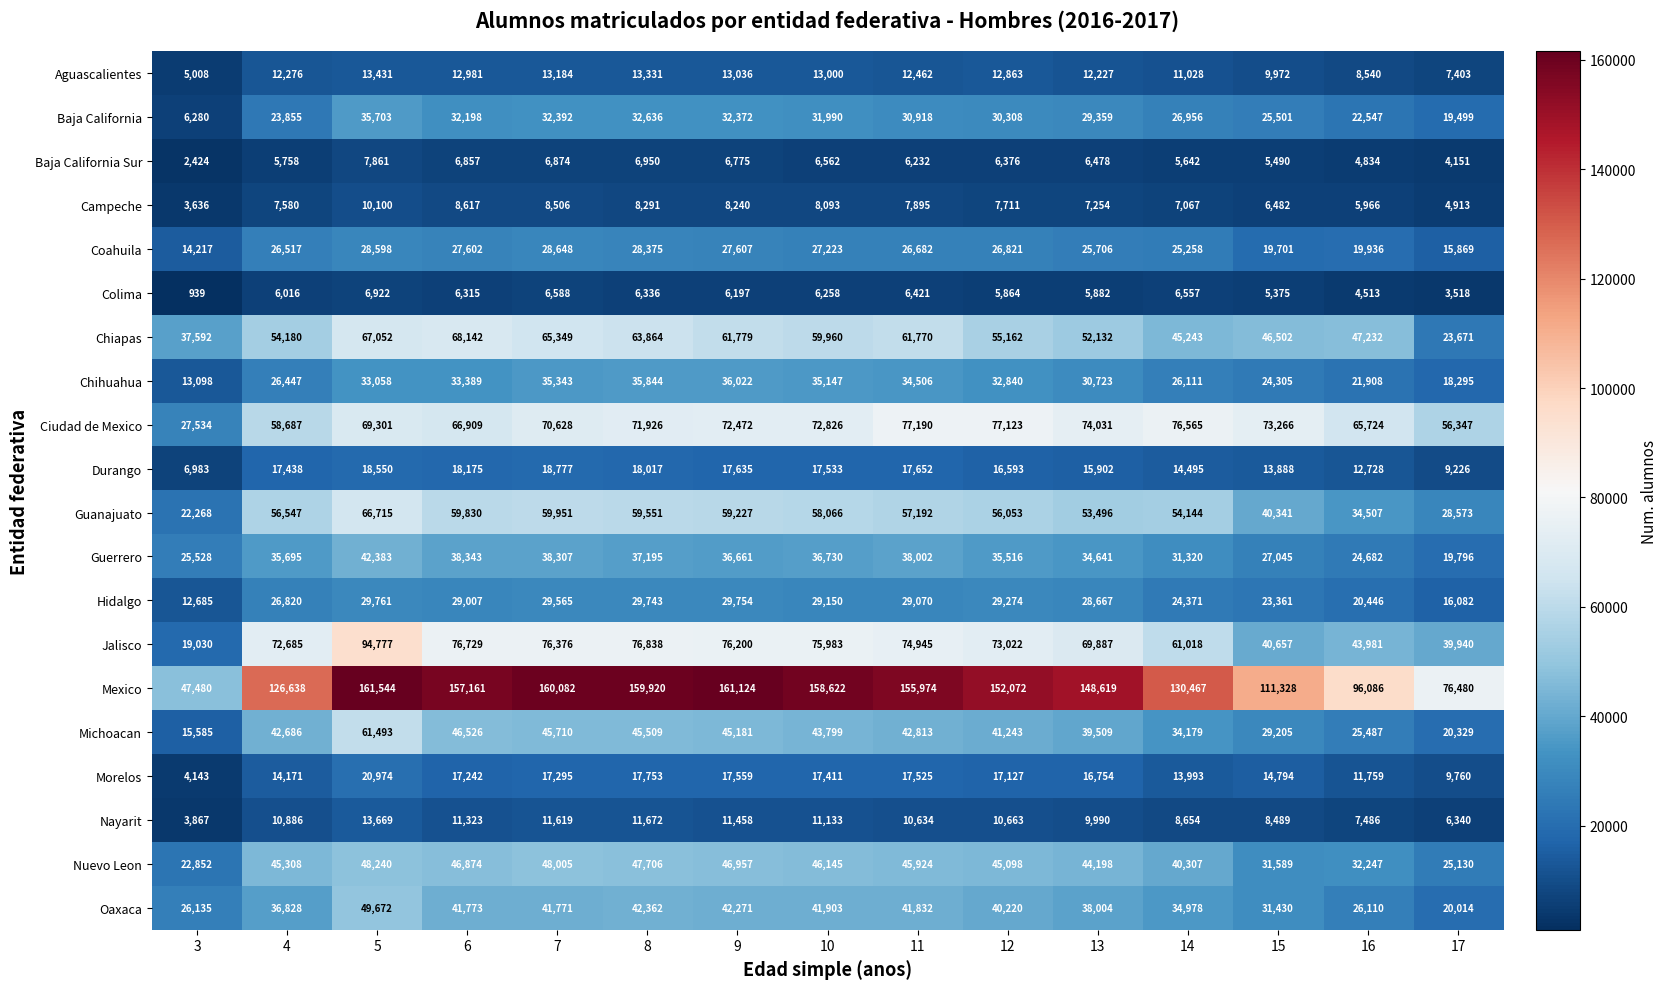

What is the difference between the Chiapas values at 6 and 10?

8182